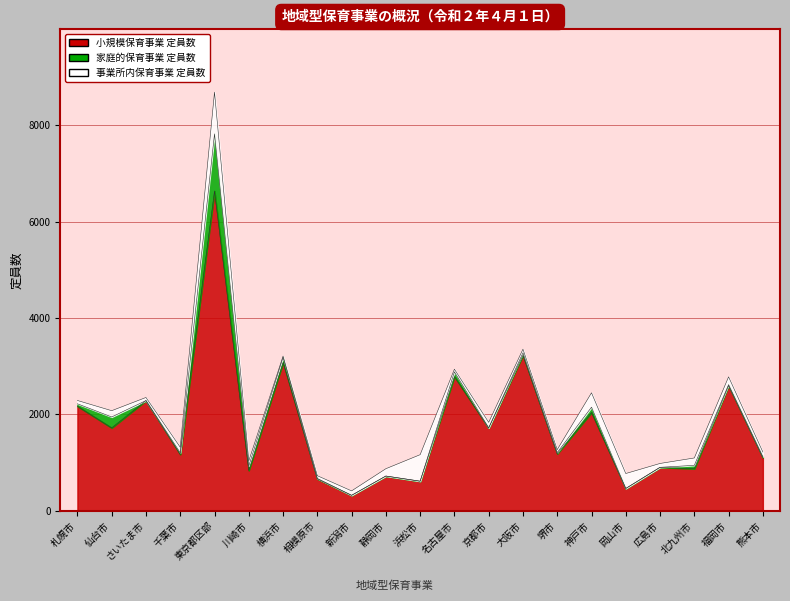

Which series changed the most between 仙台市 and 静岡市?

小規模保育事業 定員数